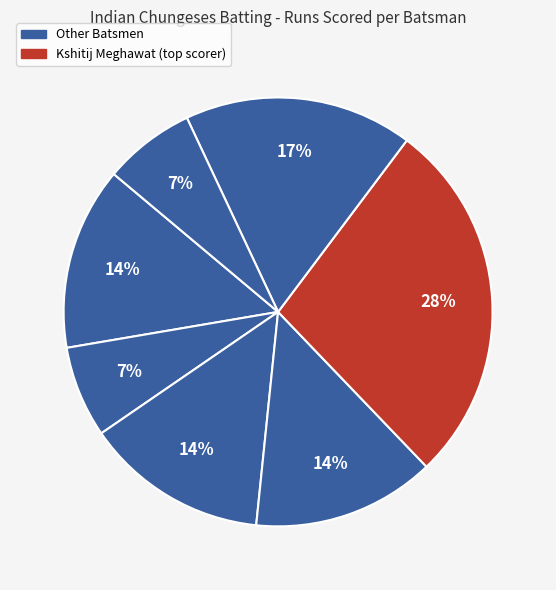

Which slice is the largest?

Kshitij Meghawat